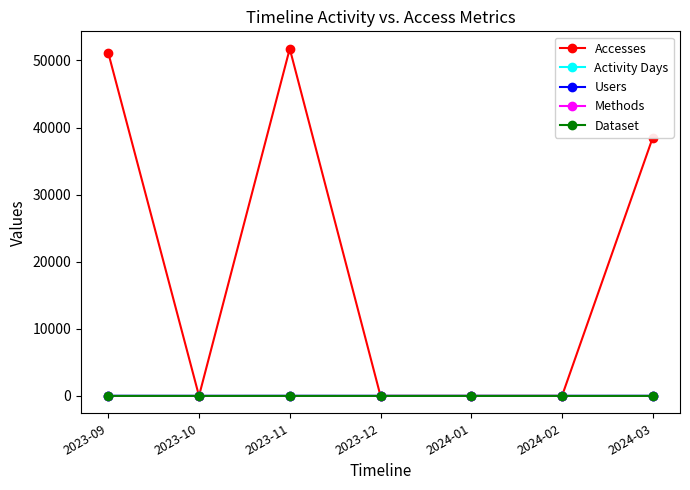

Is the value of Users at 2023-12 greater than the value of Methods at 2023-11?

No